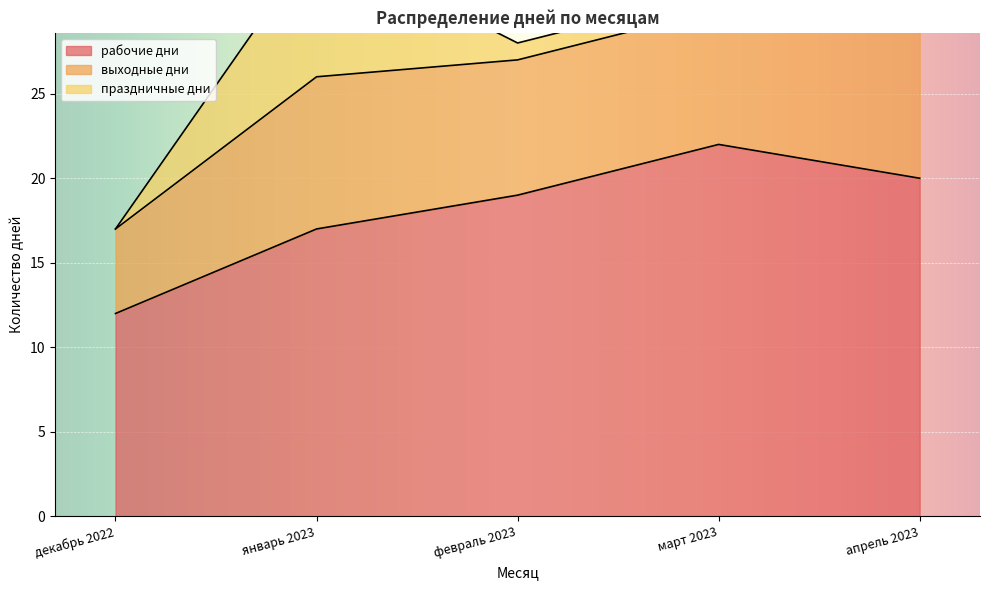

What is the average value of the праздничные дни series?

2